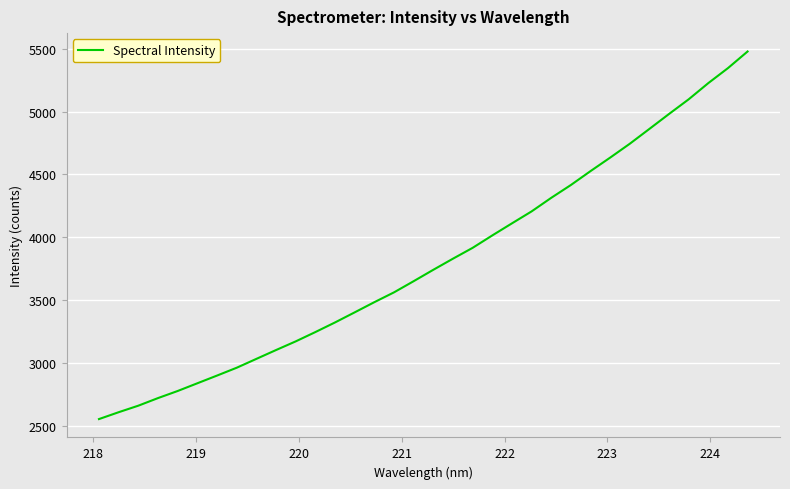

What is the difference between the maximum and minimum values?

2927.5